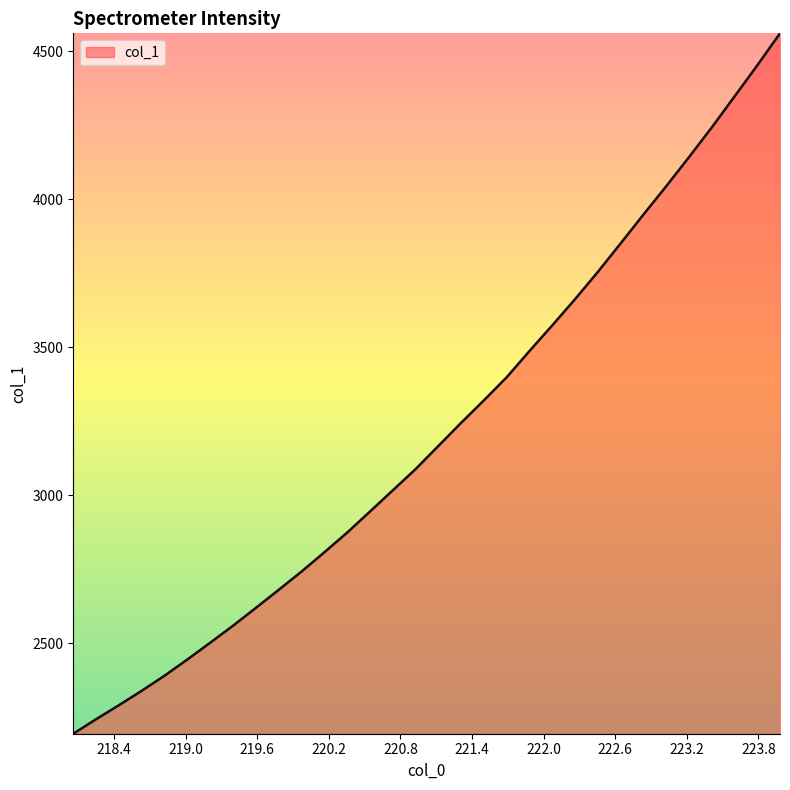

What is the minimum value shown in the chart?

2193.8